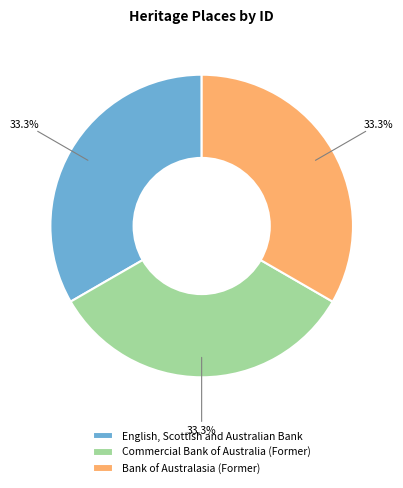

Is there any slice that represents more than half of the pie?

No